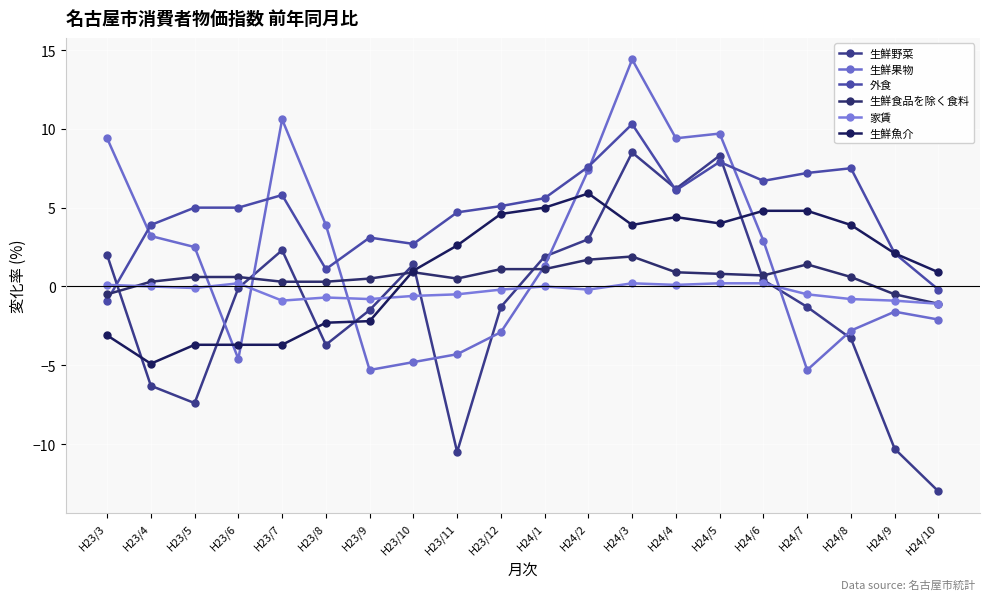

Is this an area chart (filled region under the line)?

No